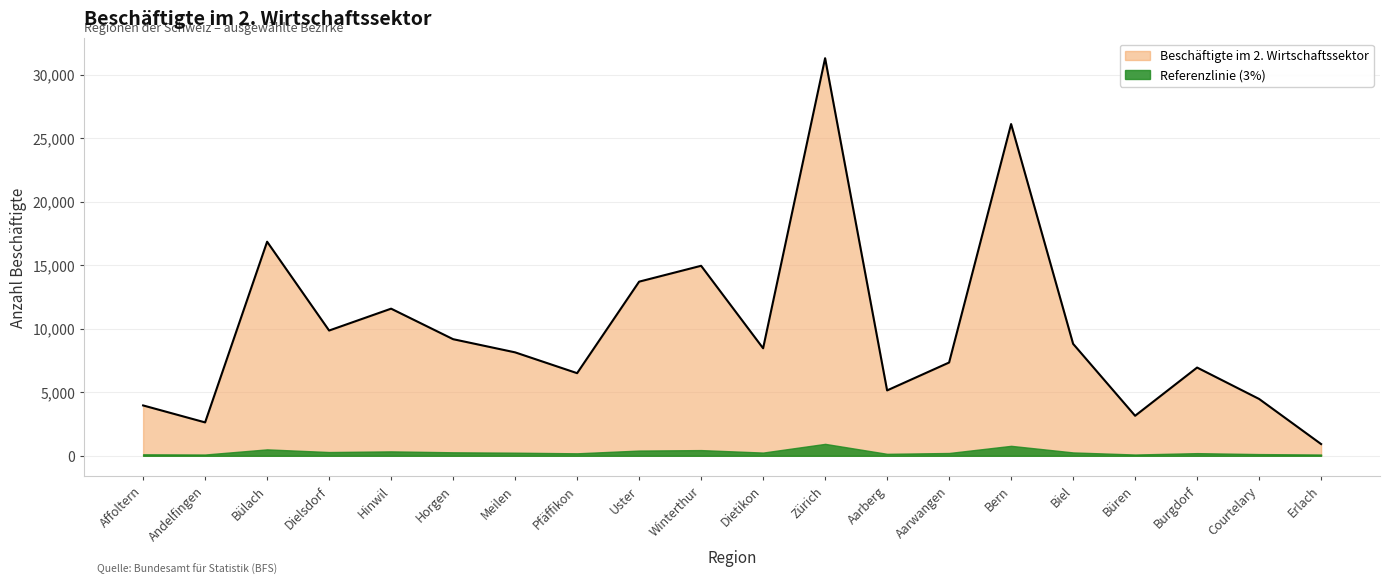

List the labels in order of value, largest first.

Zürich, Bern, Bülach, Winterthur, Uster, Hinwil, Dielsdorf, Horgen, Biel, Dietikon, Meilen, Aarwangen, Burgdorf, Pfäffikon, Aarberg, Courtelary, Affoltern, Büren, Andelfingen, Erlach